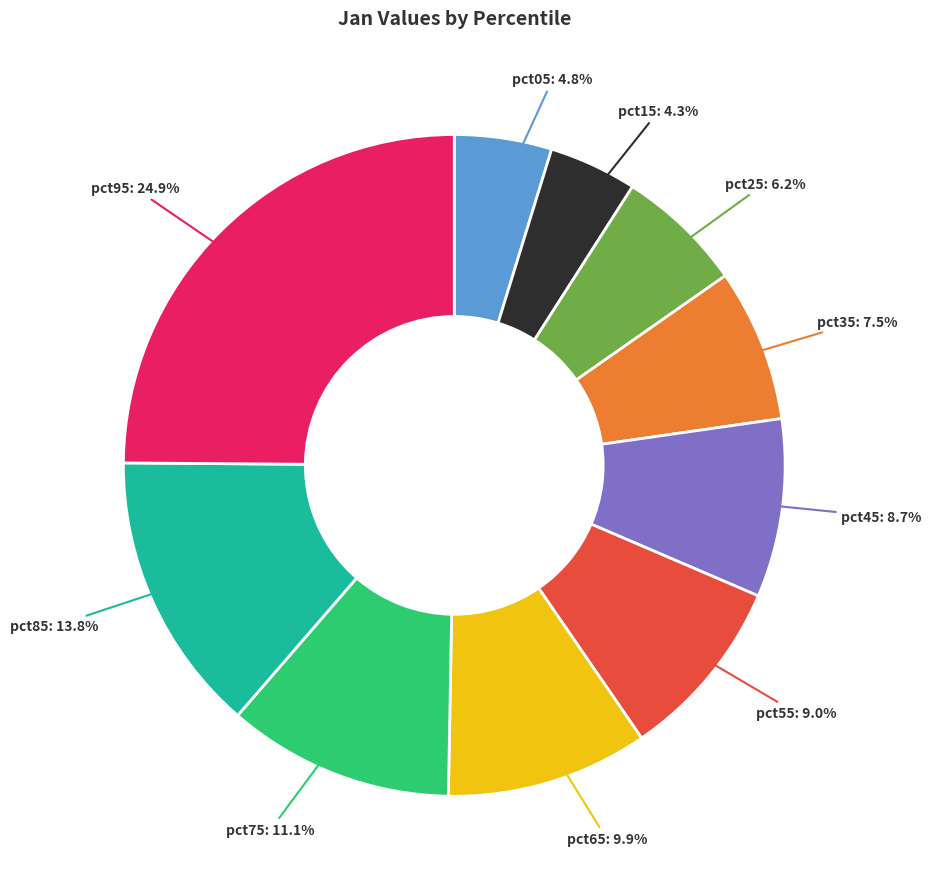

How much of the chart is everything except pct25: 6.2%?

93.8%